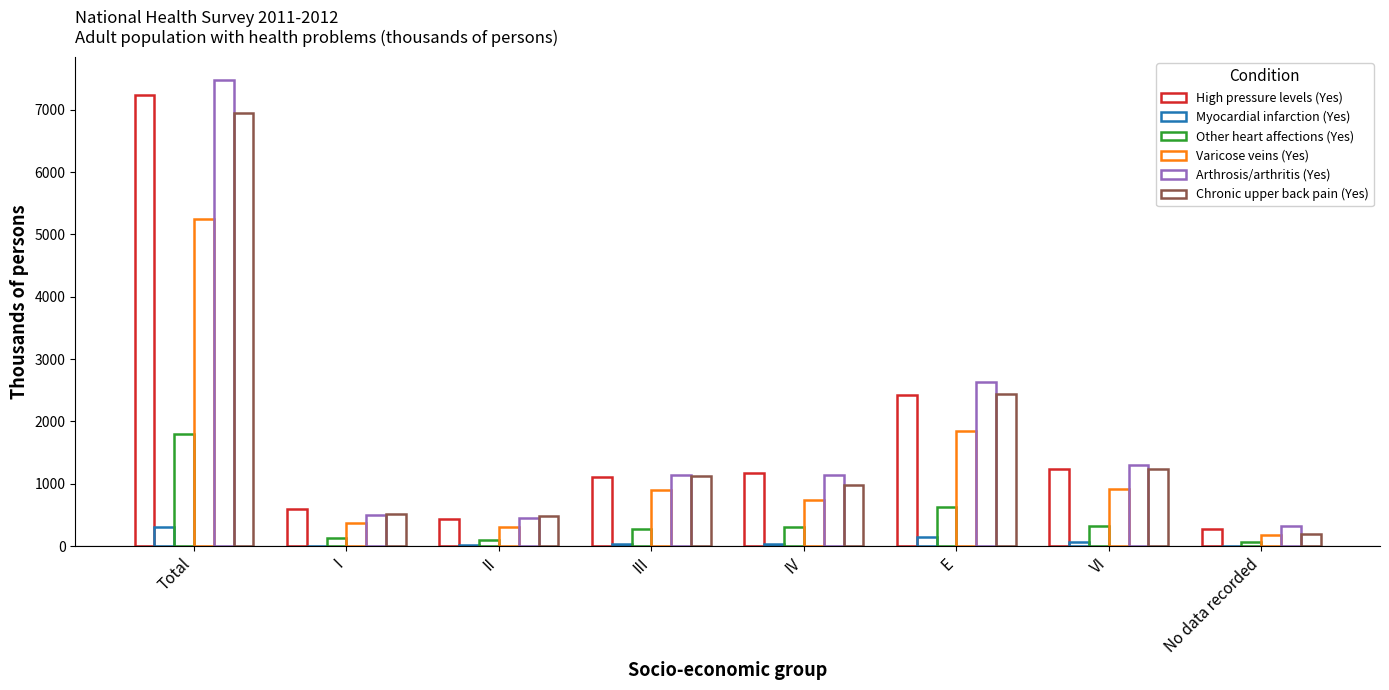

How many series are shown in this chart?

6